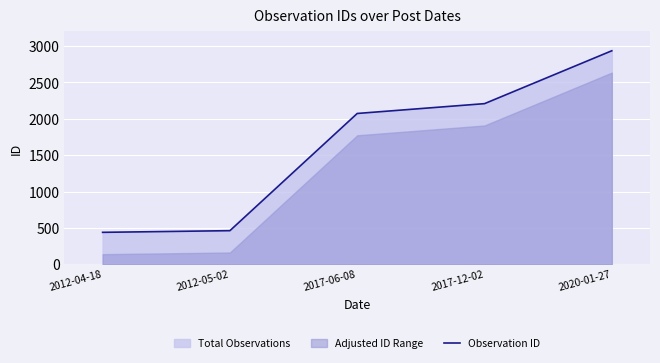

True or false: there are more than 1 points higher than both neighbors.

False